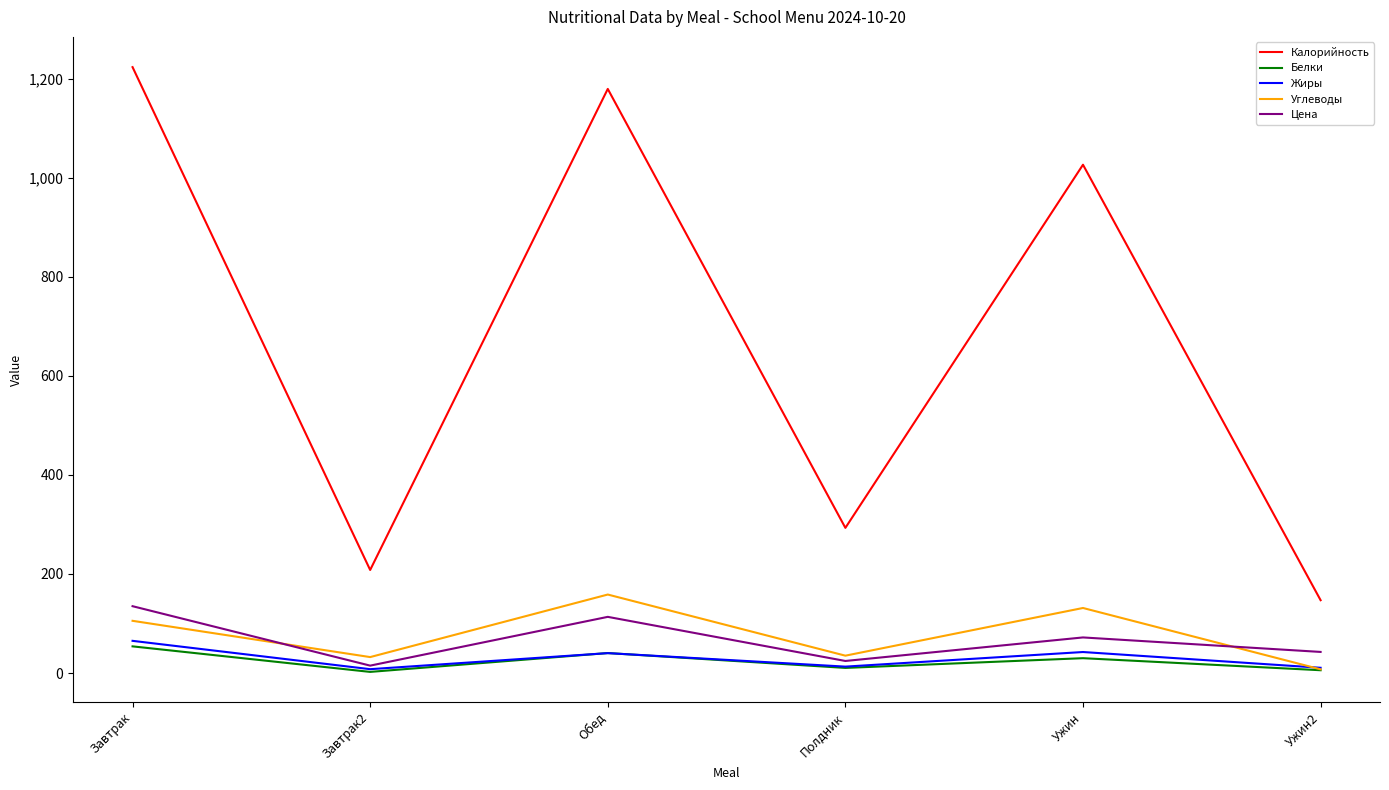

Which series changed the most between Обед and Ужин2?

Калорийность